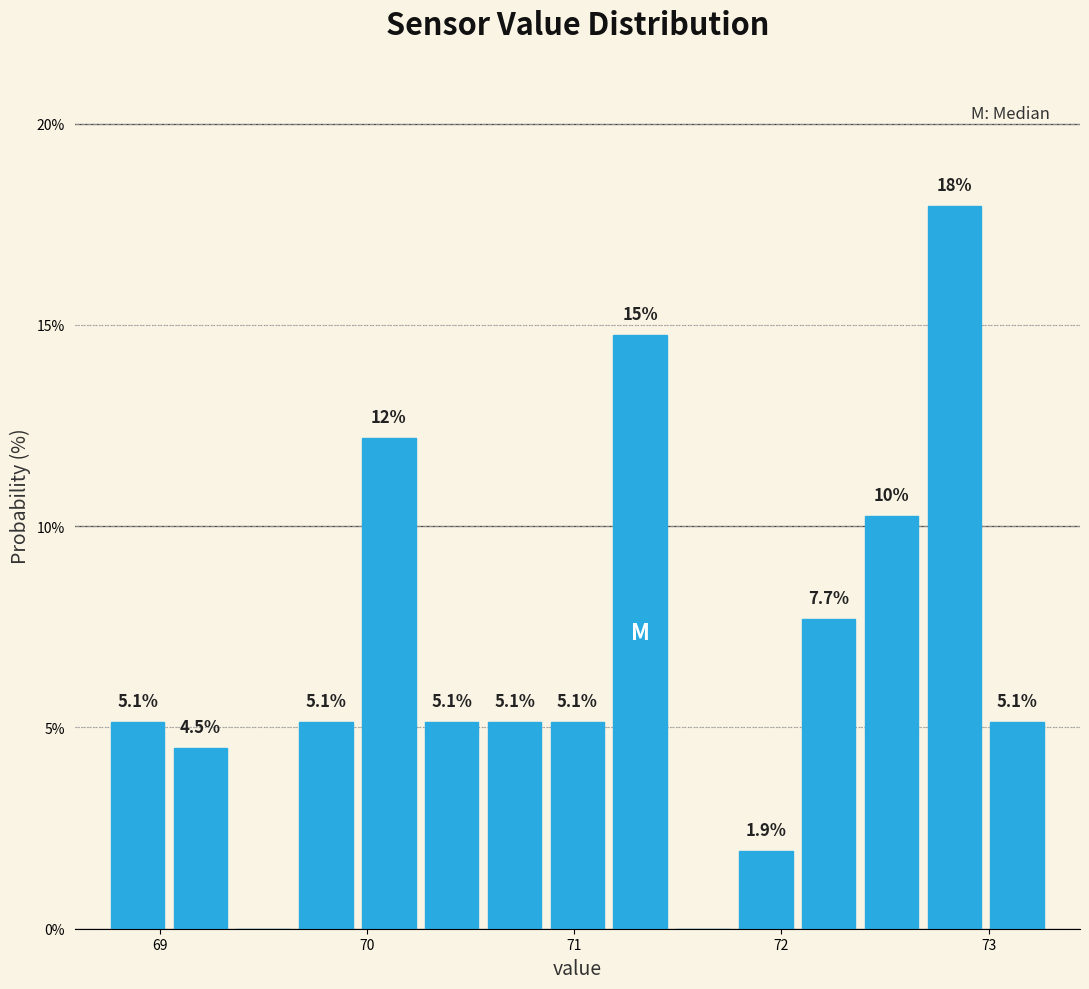

Read against the x-axis, roughly where is the centre of the tallest bar?

72.8